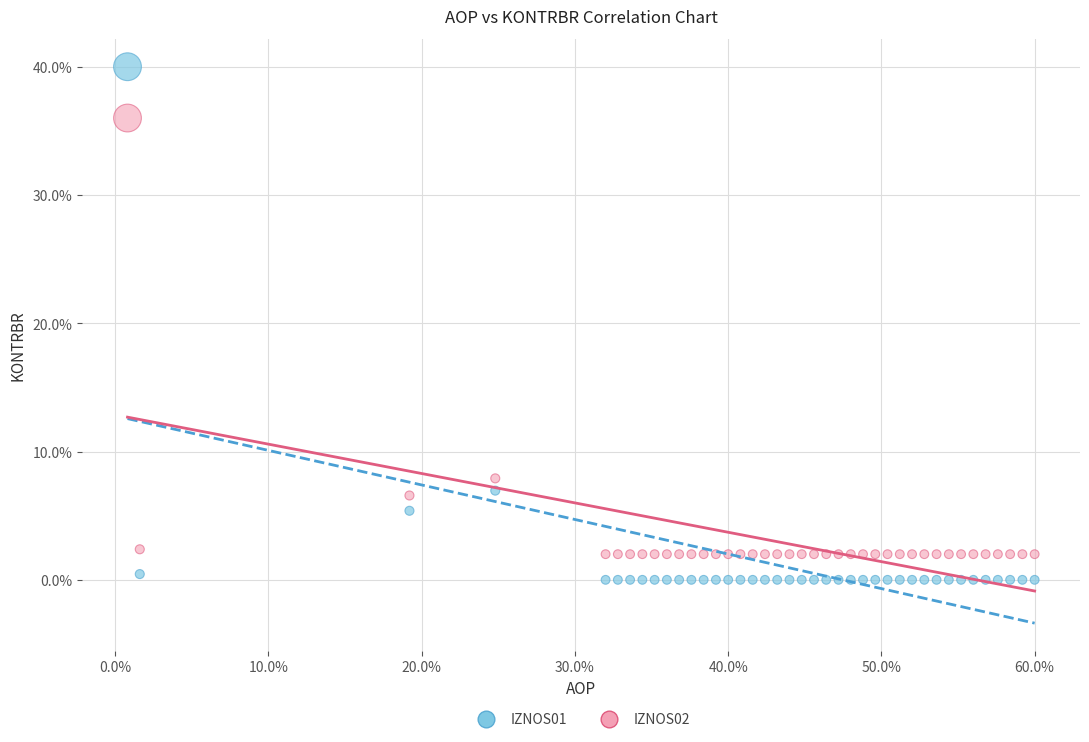

Which series contains the highest Y value?

IZNOS01